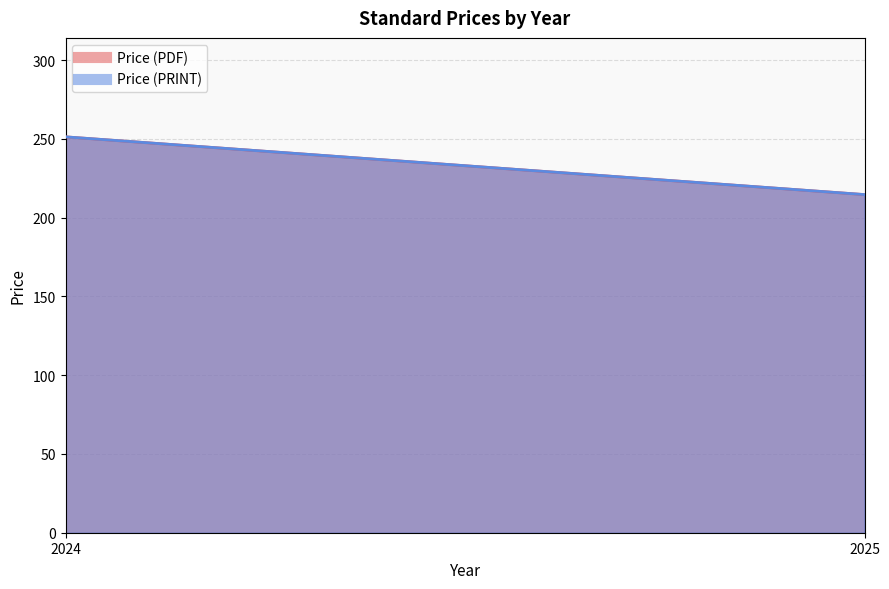

How many lines are shown in the chart?

2